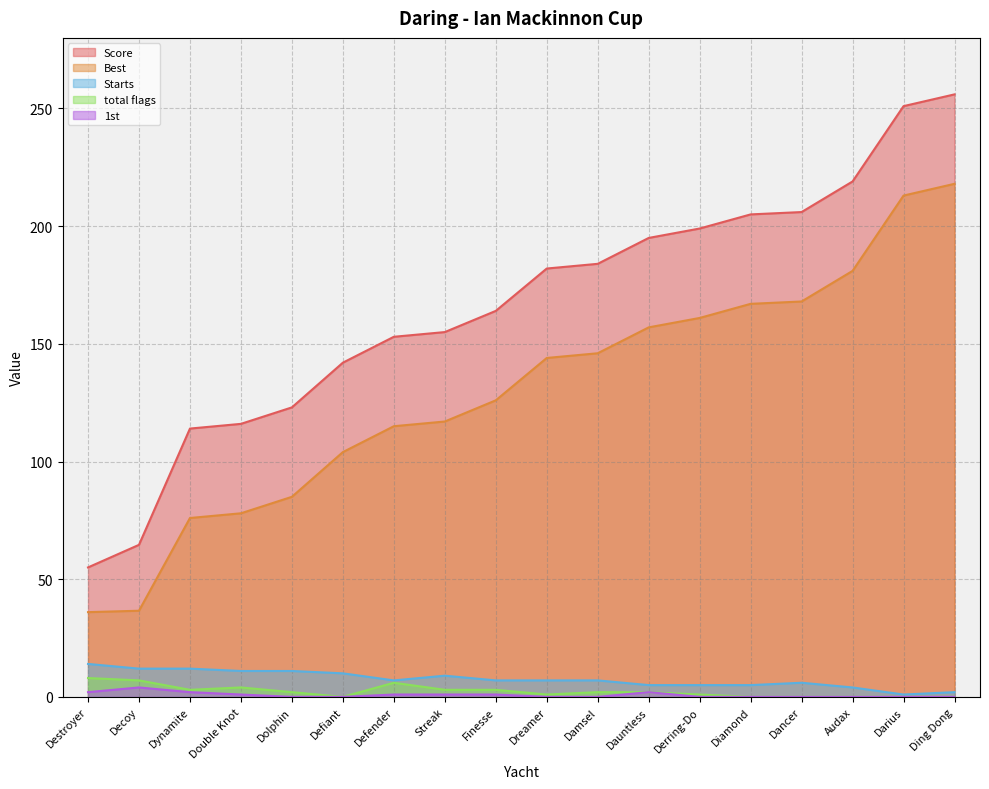

True or false: Best and 1st cross at least once.

False